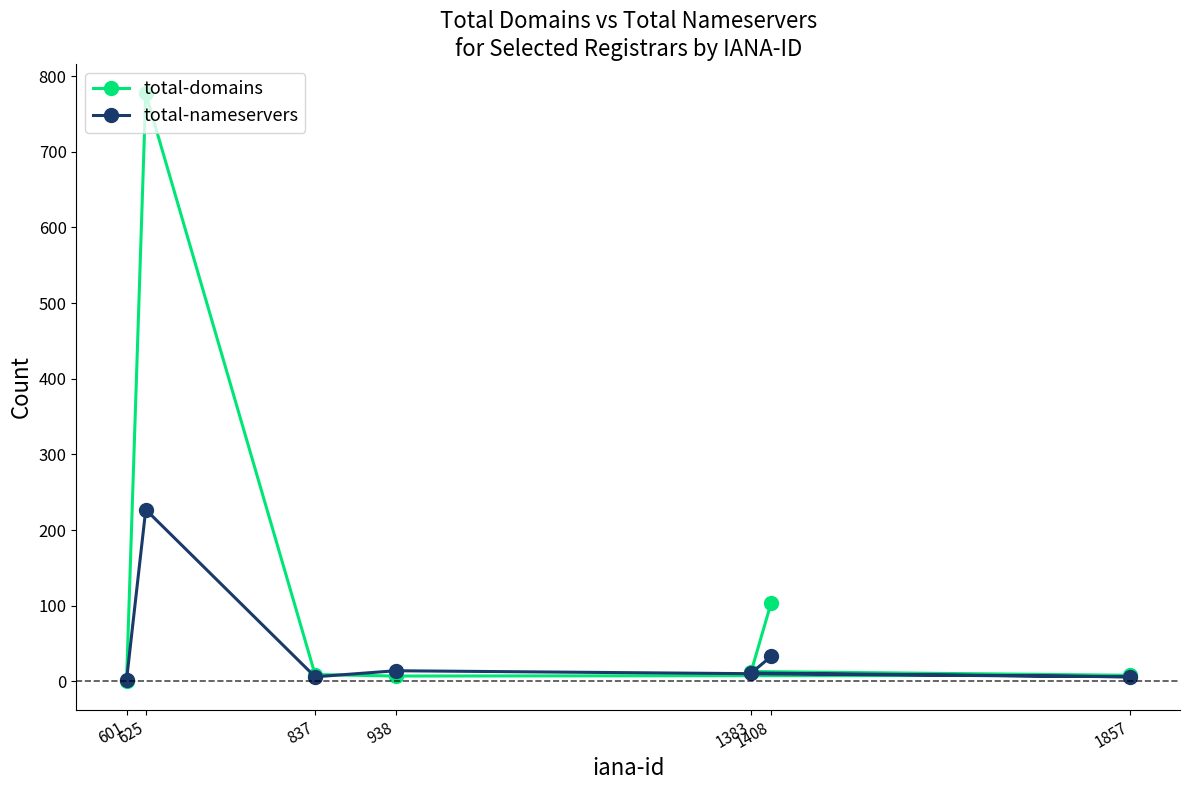

True or false: total-domains has more than 1 points higher than both neighbors.

False